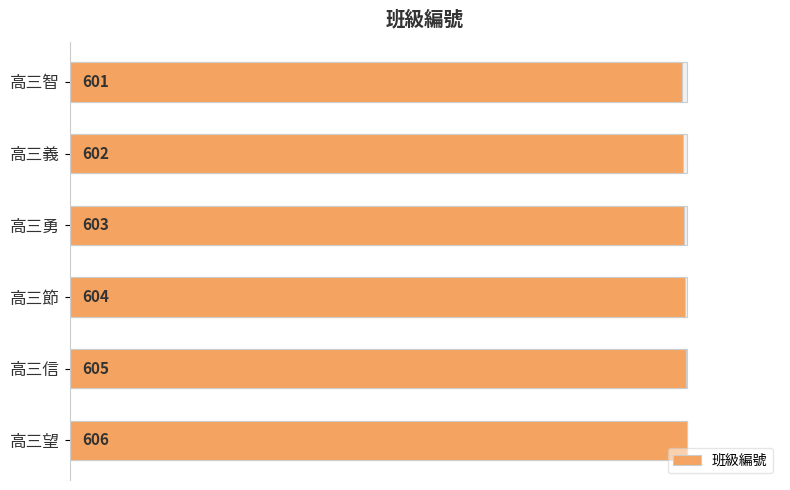

What is the value of the 5th bar from the left?

99.8